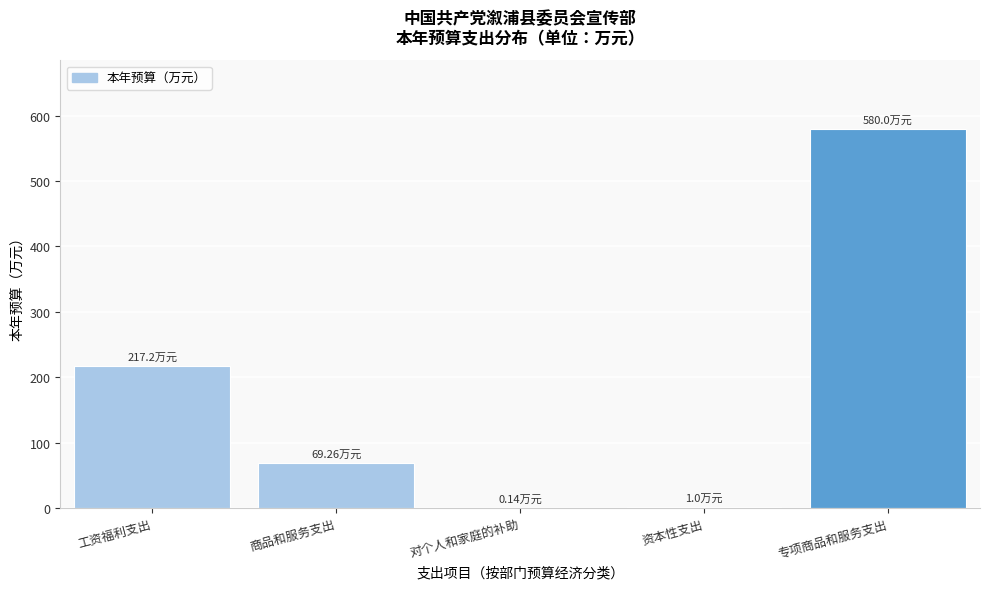

Between 资本性支出 and 专项商品和服务支出, which is larger?

专项商品和服务支出